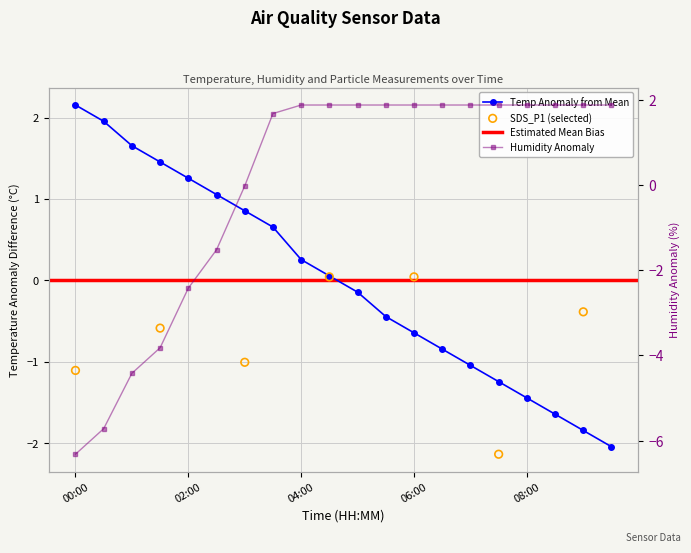

Is the value of Humidity at 07:00 greater than the value of Temp at 06:30?

Yes